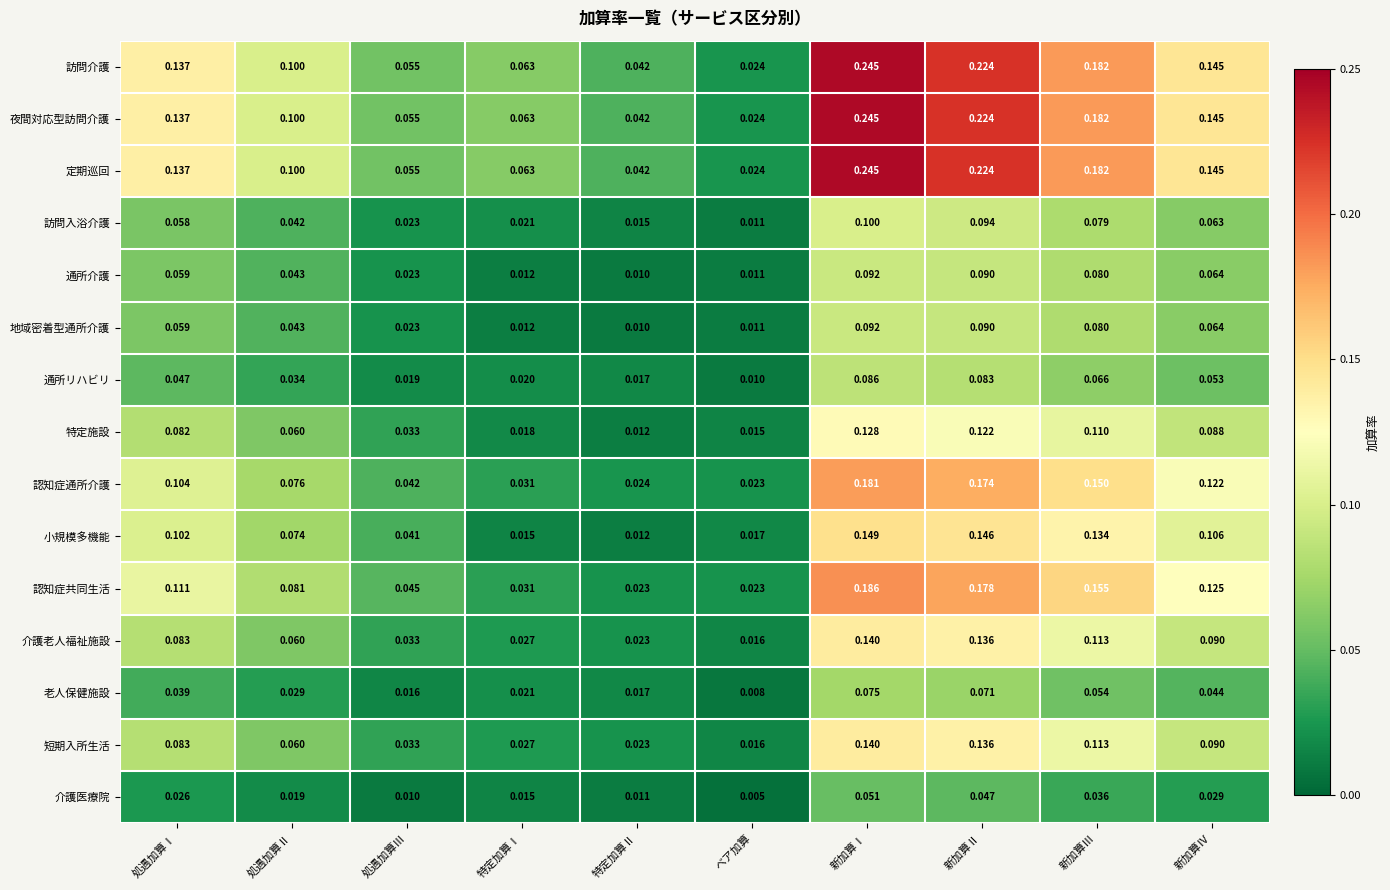

Rank the categories by 特定施設 value from highest to lowest.

新加算Ⅰ, 新加算Ⅱ, 新加算Ⅲ, 新加算Ⅳ, 処遇加算Ⅰ, 処遇加算Ⅱ, 処遇加算Ⅲ, 特定加算Ⅰ, ベア加算, 特定加算Ⅱ